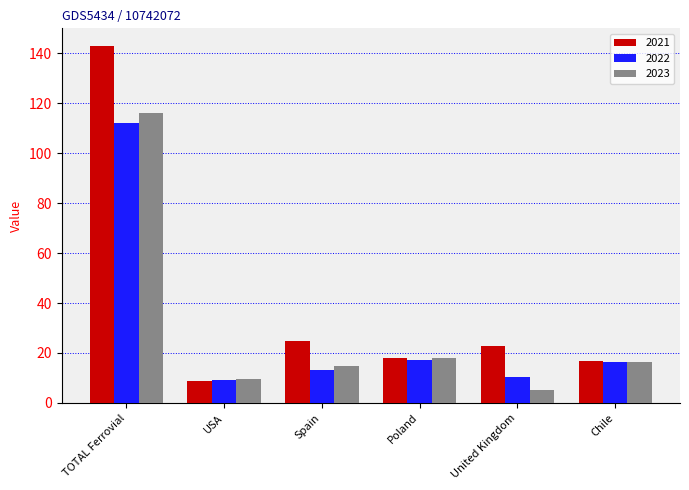

The 2021 series shows 23.0 at United Kingdom. True or false?

True